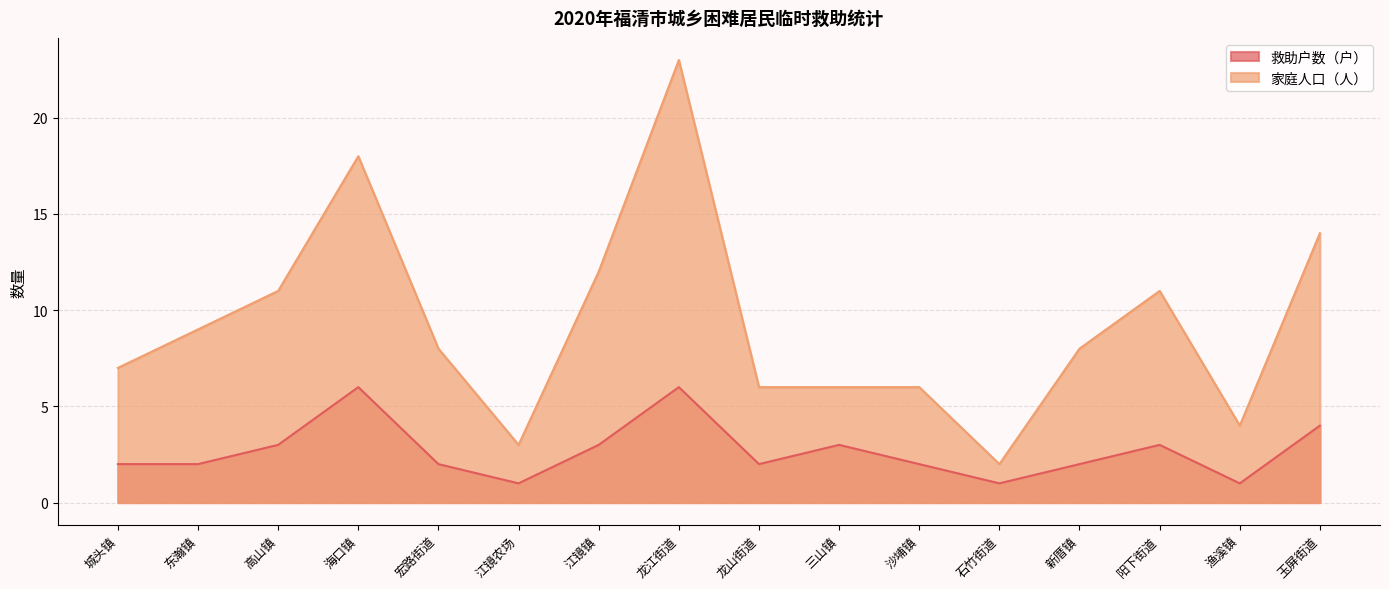

True or false: 家庭人口（人） has a value of 9 at 东瀚镇.

True